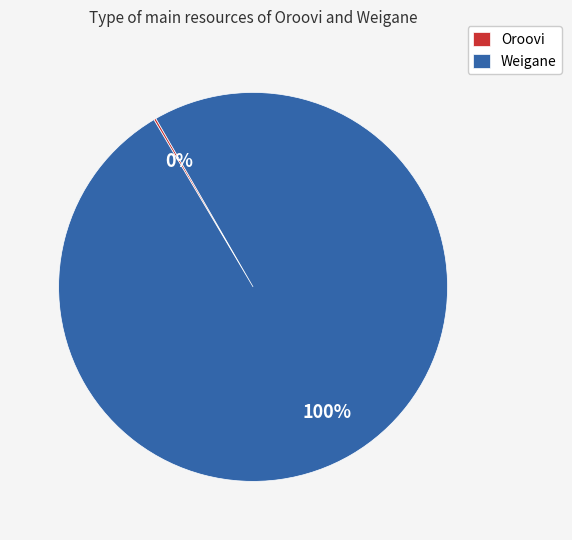

The Weigane slice represents 100% of the pie. True or false?

True